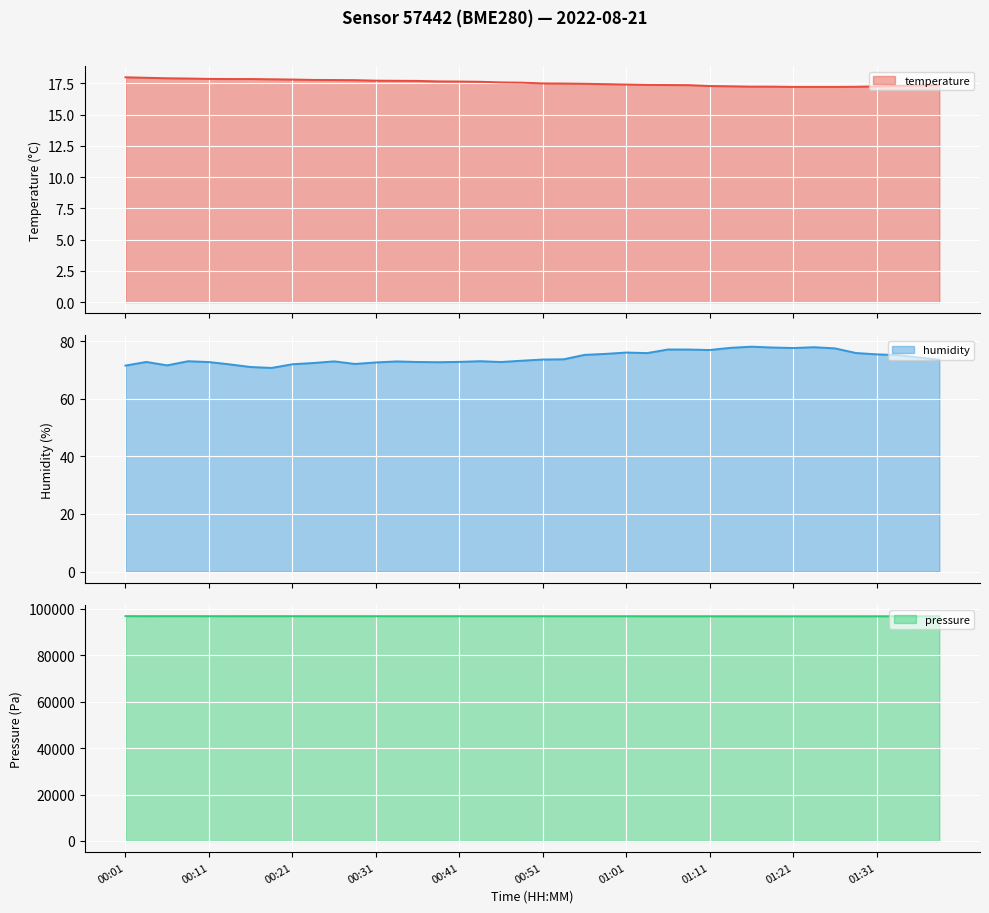

What is the value of the humidity point at the 24th from the left?

75.7